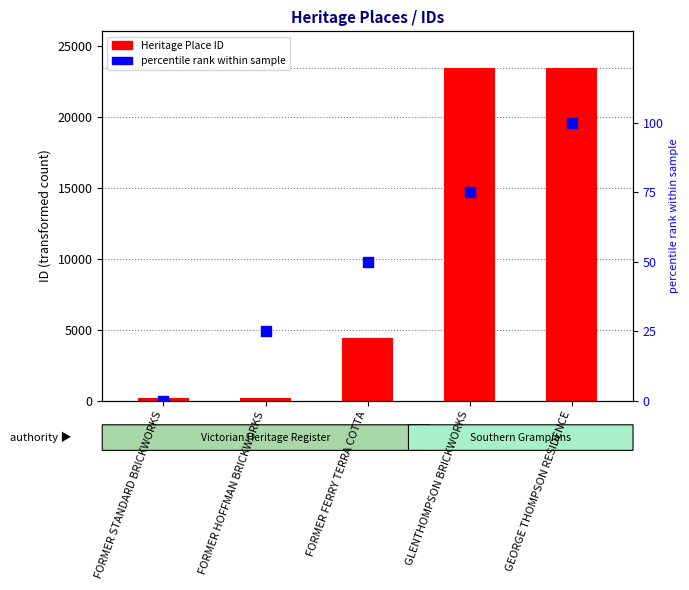

What are all the series names shown in the legend?

Heritage Place ID, percentile rank within sample